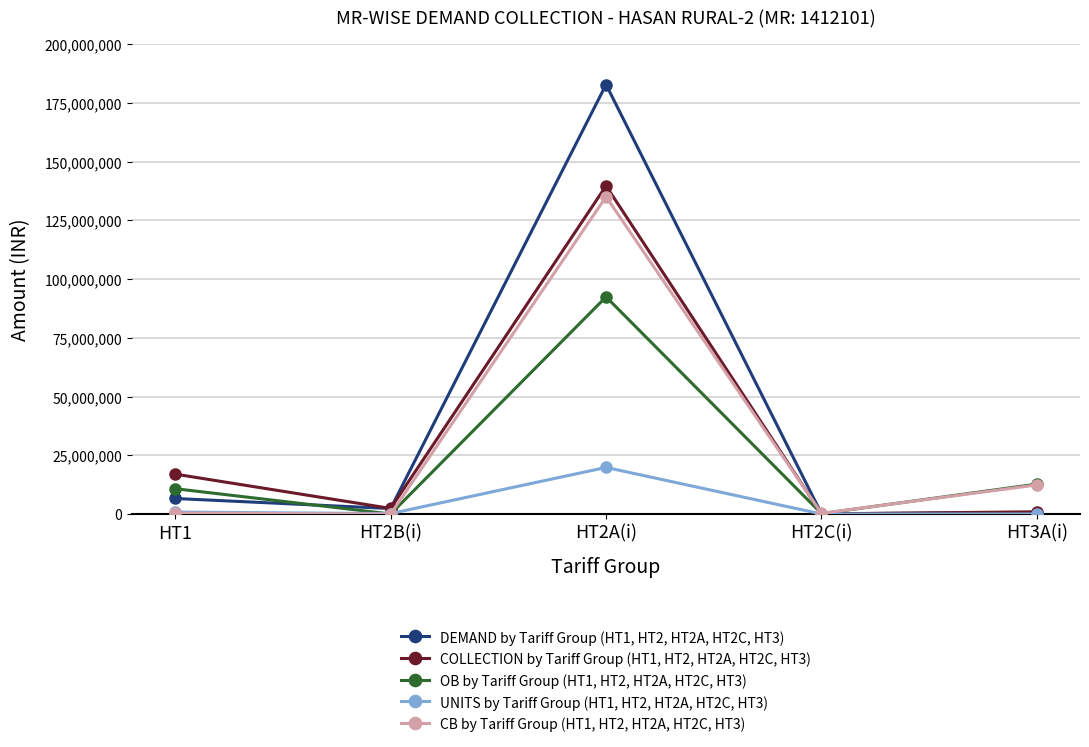

How many lines are shown in the chart?

5